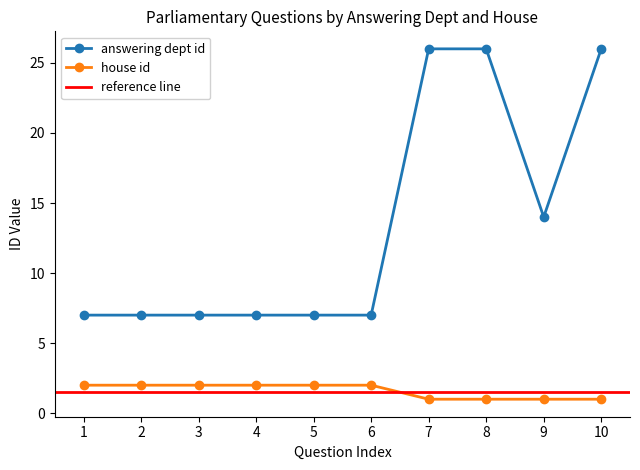

Count the number of categories in the chart.

10